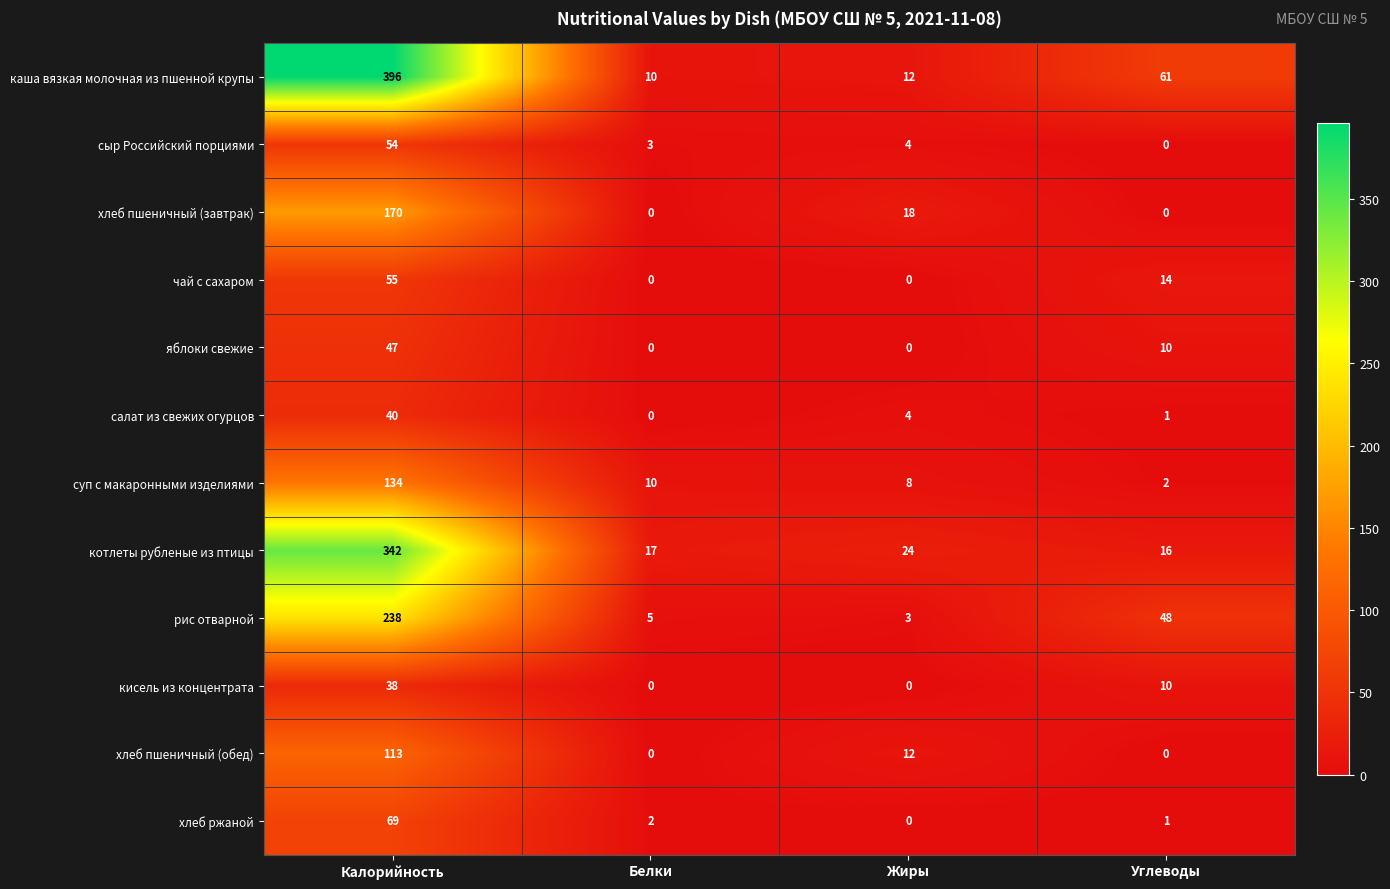

At which category is the sum across all series the highest?

Калорийность